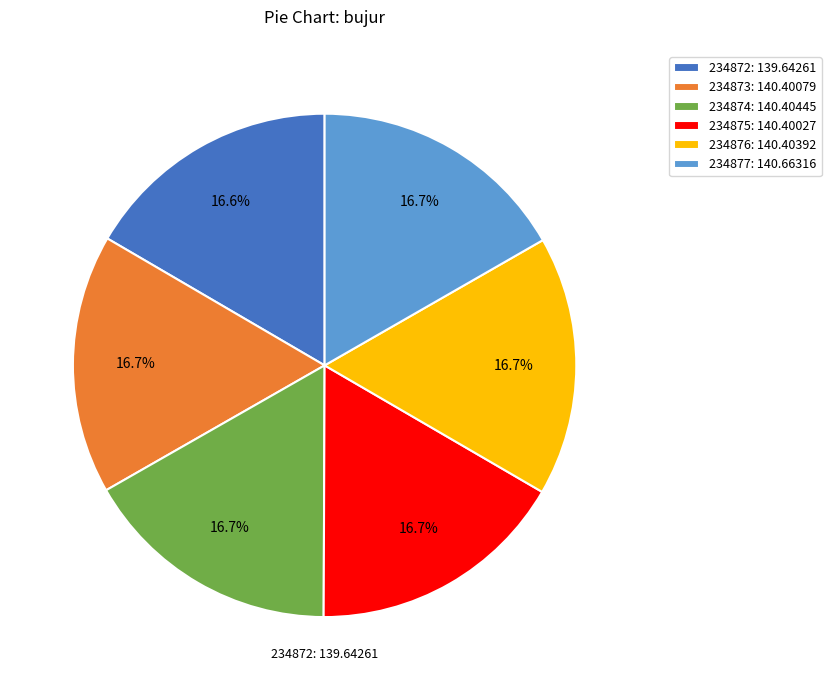

What is the ratio of the value at 234877: 140.66316 to the value at 234876: 140.40392?

1.0